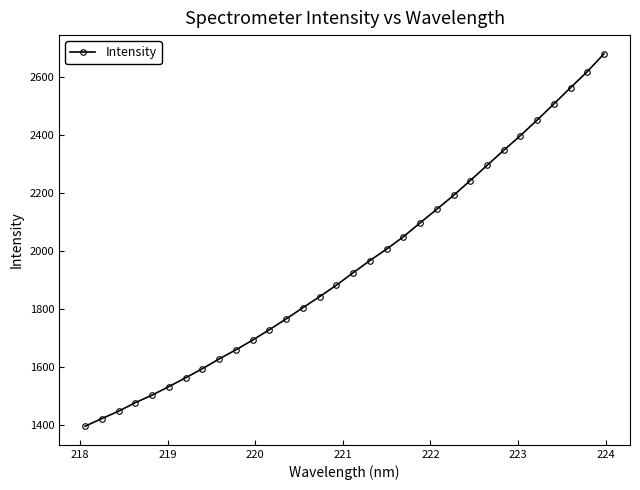

True or false: there are more than 1 points higher than both neighbors.

False